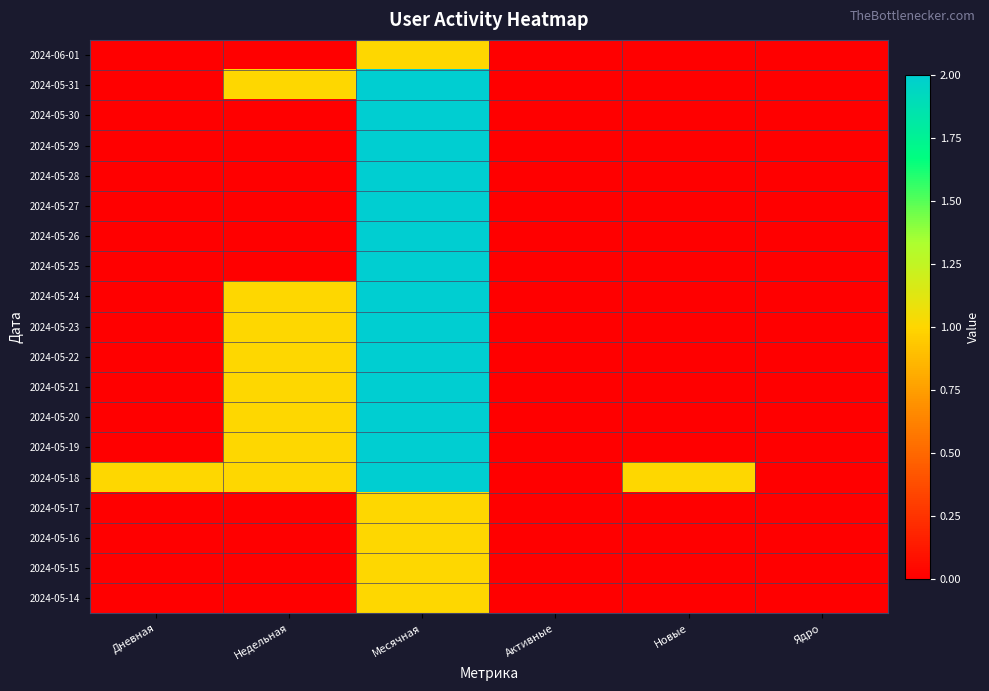

List the series in order of their peak value, highest first.

2024-05-31, 2024-05-30, 2024-05-29, 2024-05-28, 2024-05-27, 2024-05-26, 2024-05-25, 2024-05-24, 2024-05-23, 2024-05-22, 2024-05-21, 2024-05-20, 2024-05-19, 2024-05-18, 2024-06-01, 2024-05-17, 2024-05-16, 2024-05-15, 2024-05-14